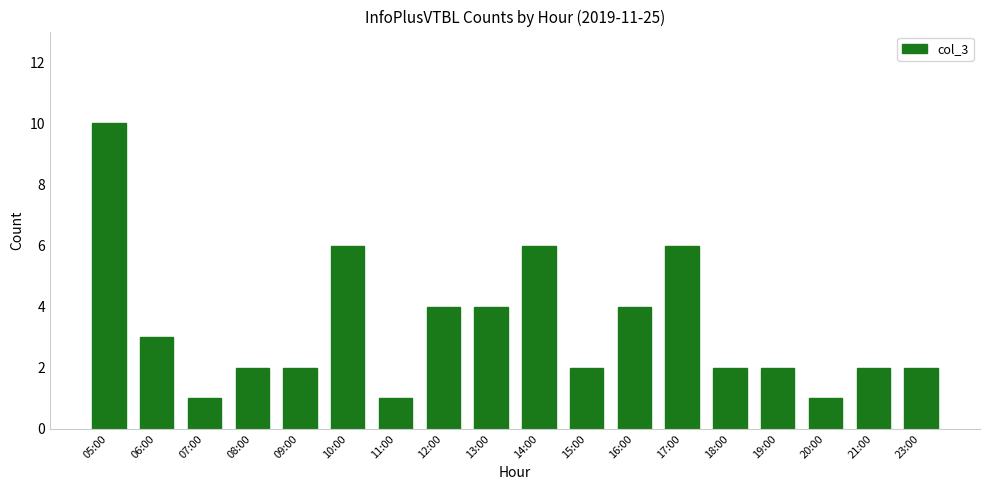

What is the change in value from 05:00 to 07:00?

-9